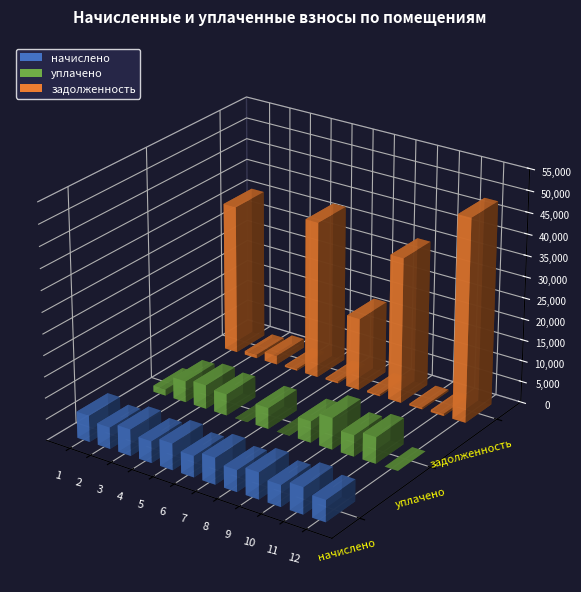

At which label does уплачено reach its minimum?

5